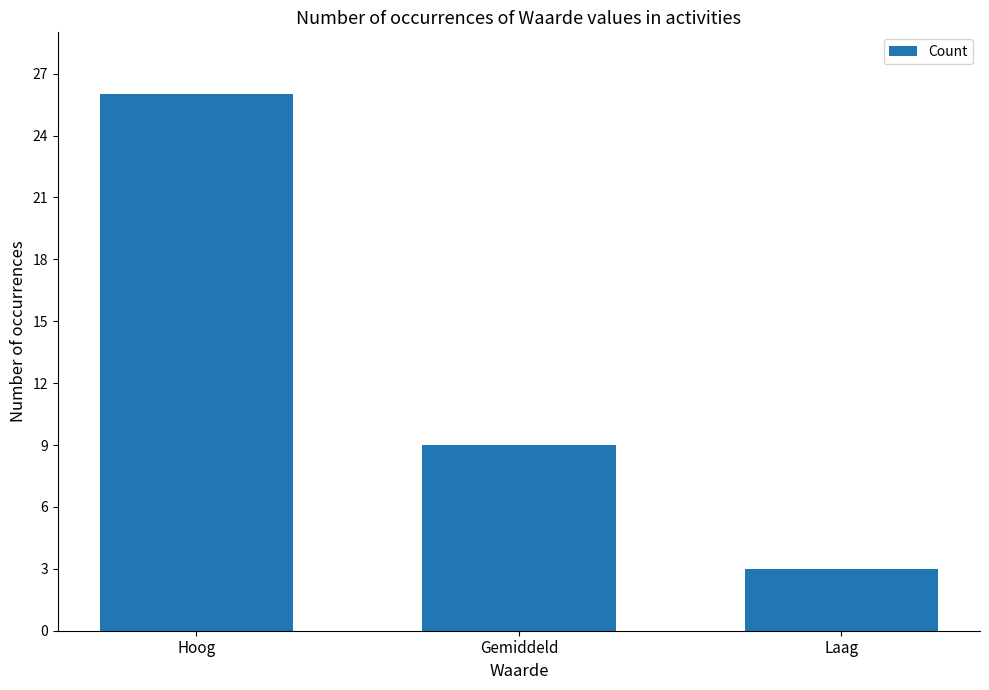

Reading left to right, transcribe all the data shown in this chart.

26	9	3